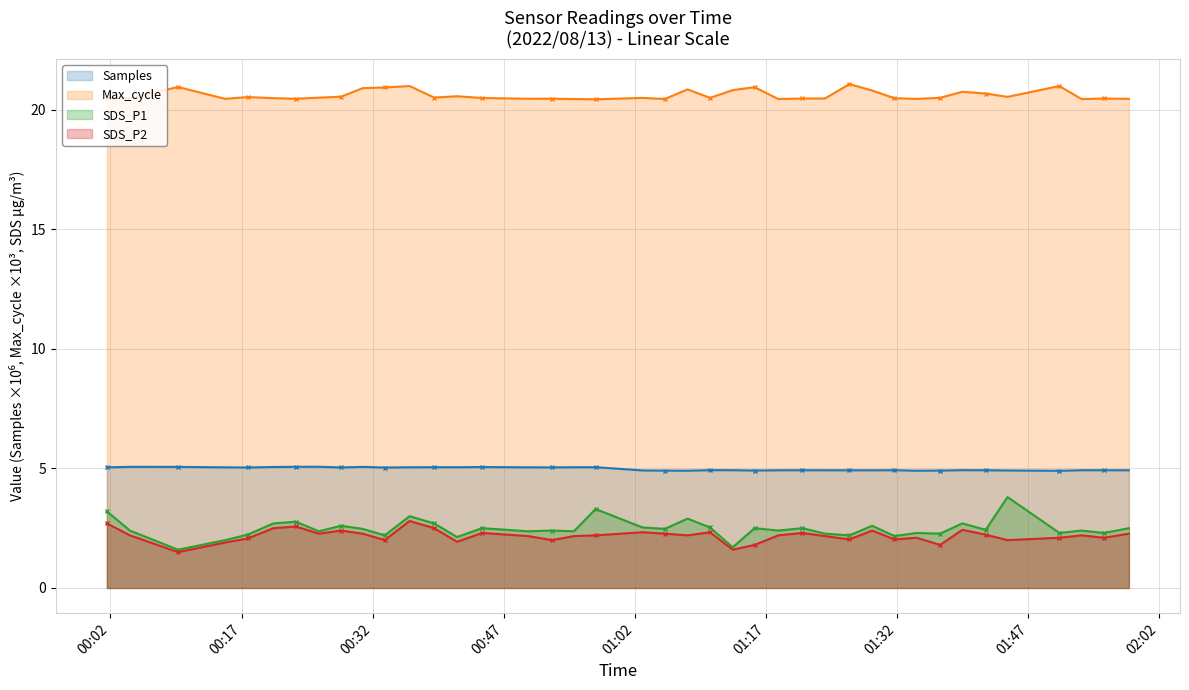

At which label is Max_cycle closest to 20?

2022/08/13 00:57:30